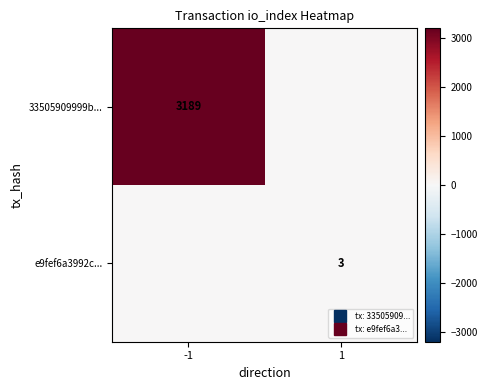

At which label does e9fef6a3992c... reach its peak?

1